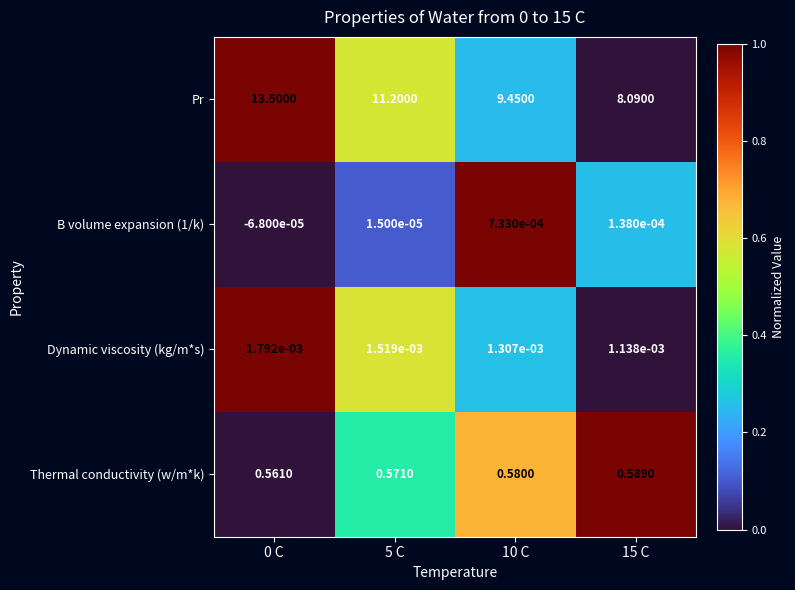

Which series changed the most between 5 C and 10 C?

Pr